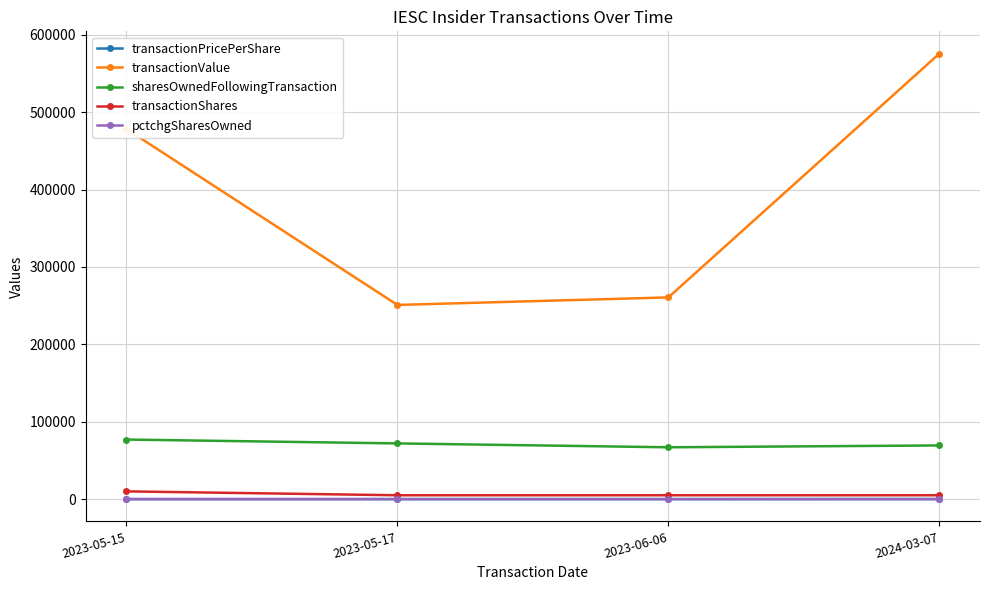

What is the total value across all series at 2023-06-06?

332700.1